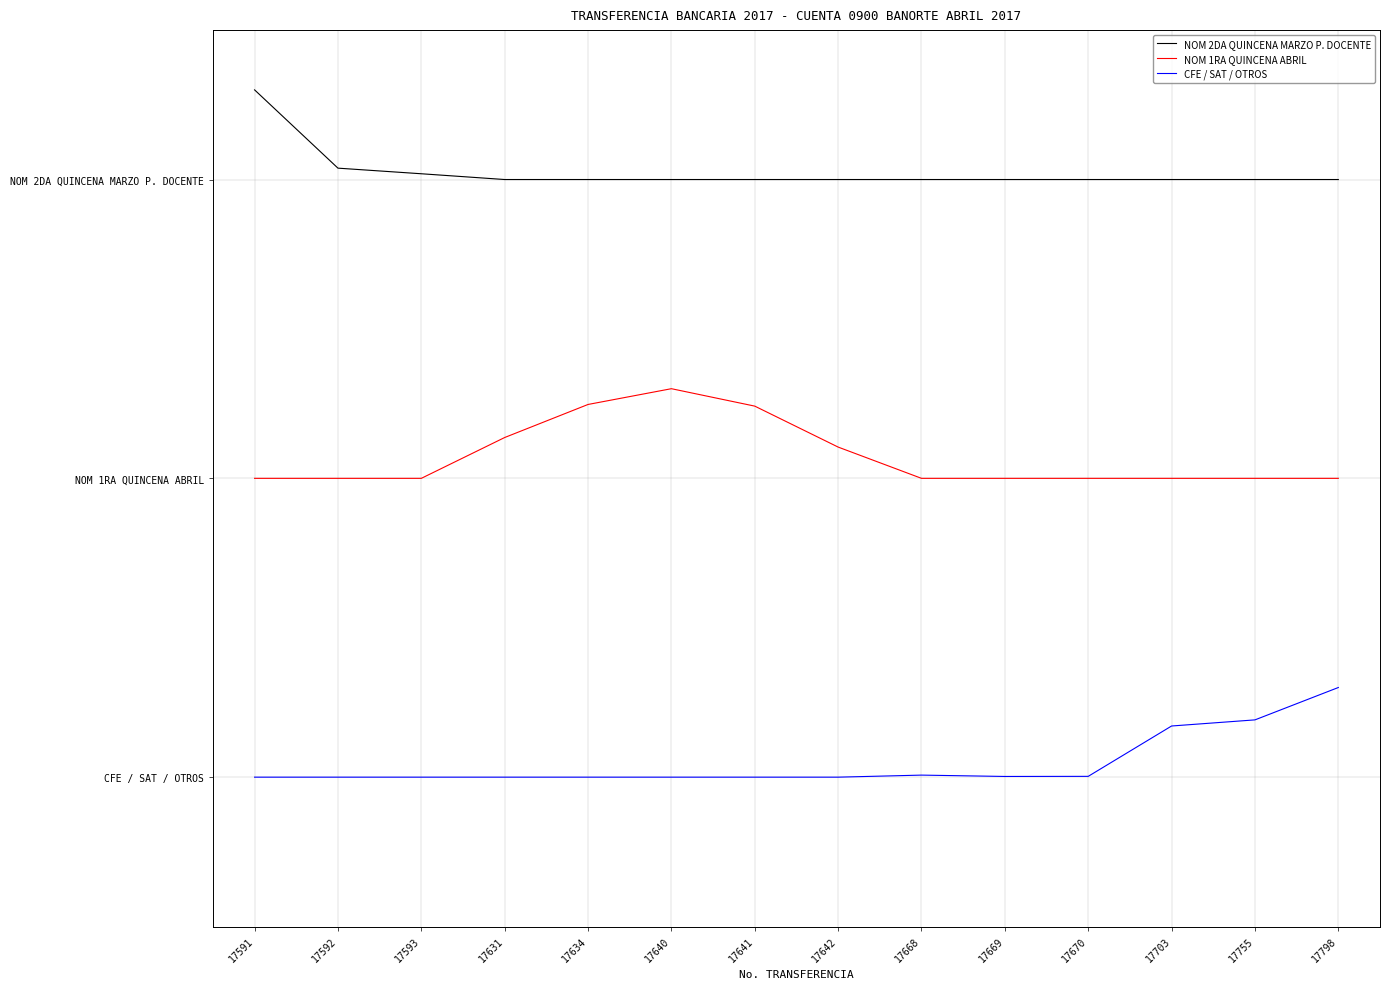

Reading left to right, extract all data points from this chart.

NOM 2DA QUINCENA MARZO P. DOCENTE: 17591=2.3	17592=2.0	17593=2.0	17631=2.0	17634=2.0	17640=2.0	17641=2.0	17642=2.0	17668=2.0	17669=2.0	17670=2.0	17703=2.0	17755=2.0	17798=2.0
NOM 1RA QUINCENA ABRIL: 17591=1.0	17592=1.0	17593=1.0	17631=1.1	17634=1.2	17640=1.3	17641=1.2	17642=1.1	17668=1.0	17669=1.0	17670=1.0	17703=1.0	17755=1.0	17798=1.0
CFE / SAT / OTROS: 17591=0.0	17592=0.0	17593=0.0	17631=0.0	17634=0.0	17640=0.0	17641=0.0	17642=0.0	17668=0.0	17669=0.0	17670=0.0	17703=0.2	17755=0.2	17798=0.3